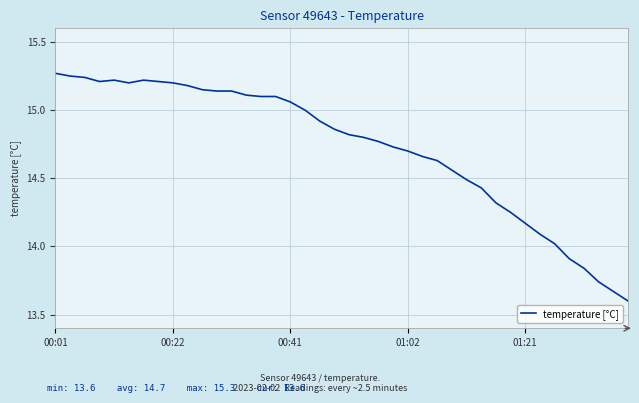

Count the number of values greater than 14.

35